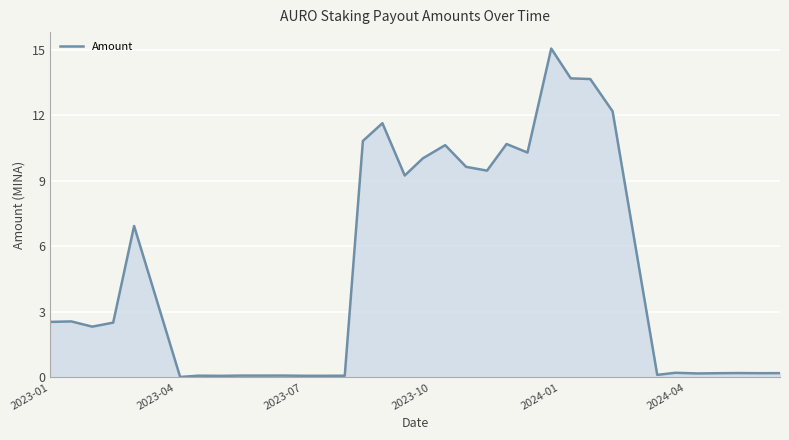

What is the difference between the maximum and minimum values?

15.0